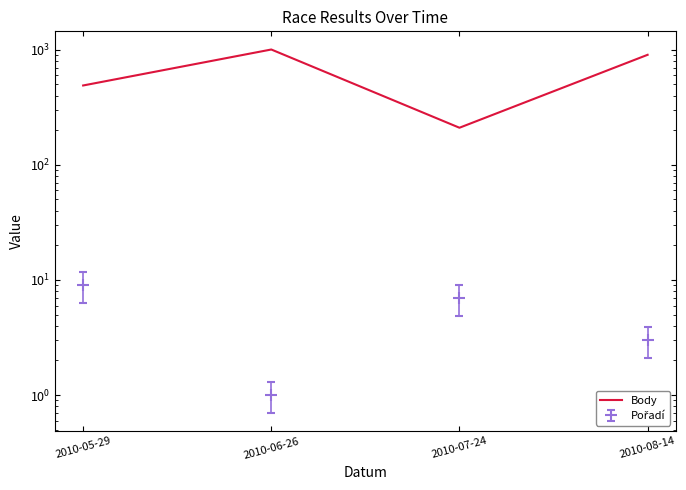

How many points are higher than both their immediate neighbors (excluding endpoints)?

1